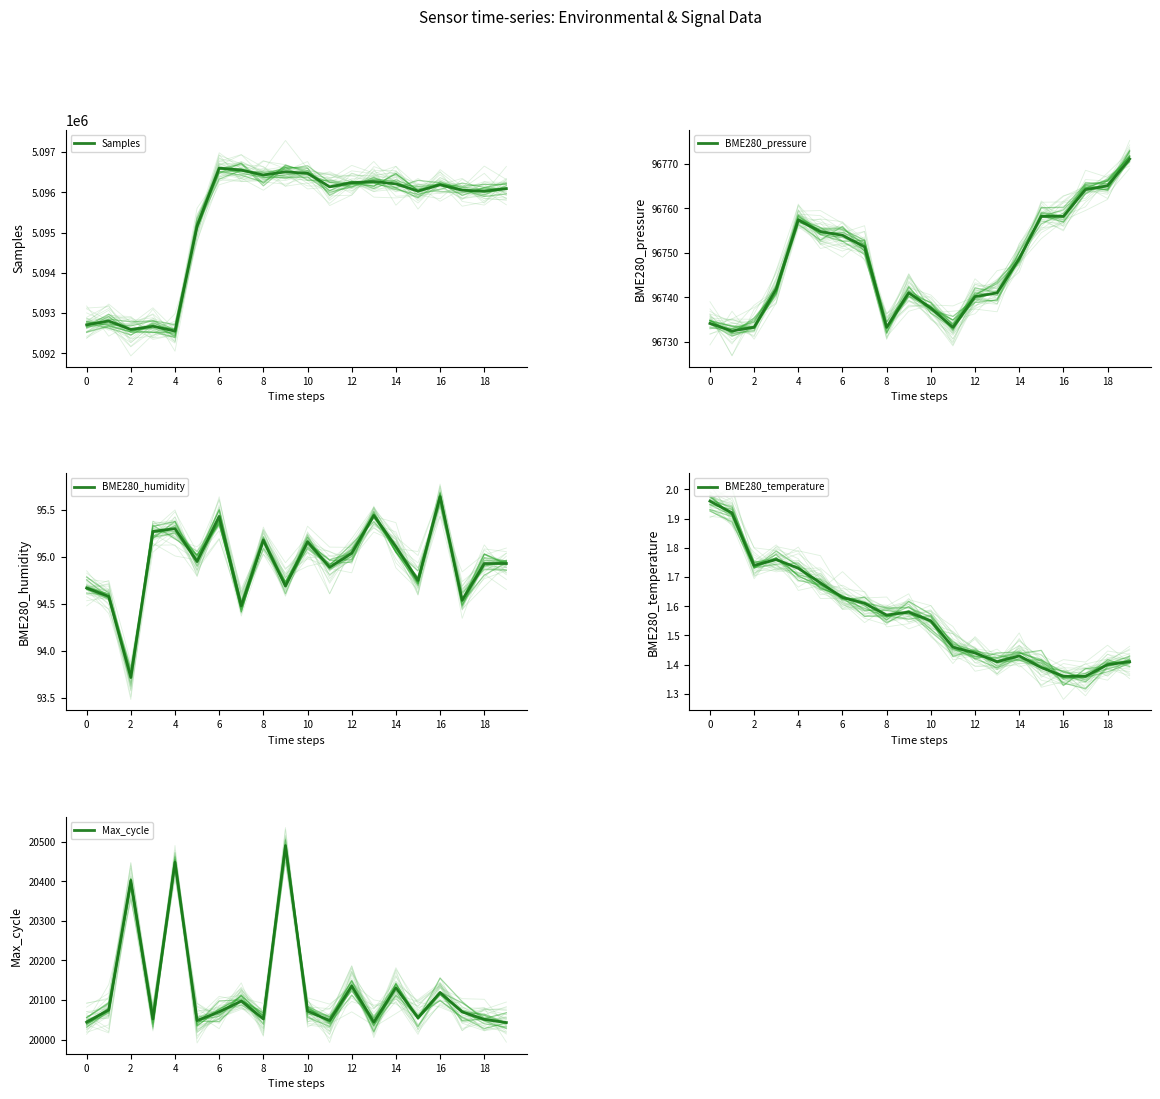

What is the sum of all BME280_pressure values?

1934950.9